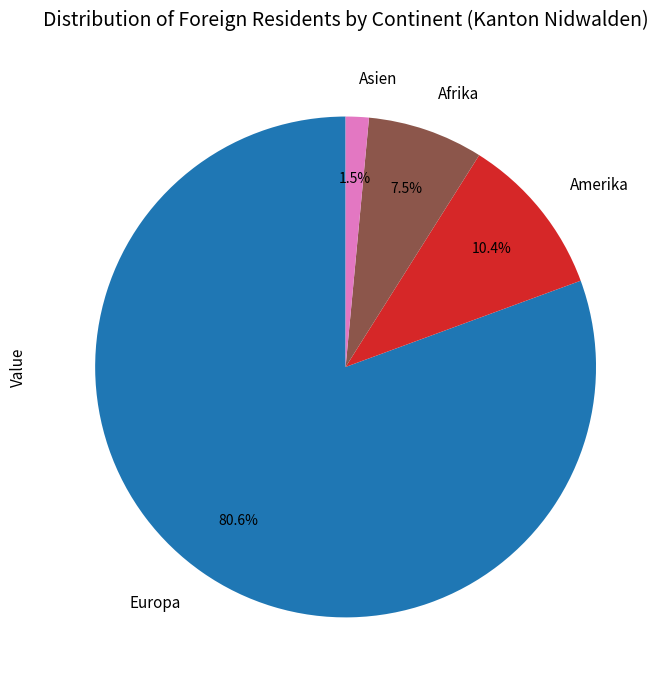

How many slices are in this pie chart?

4